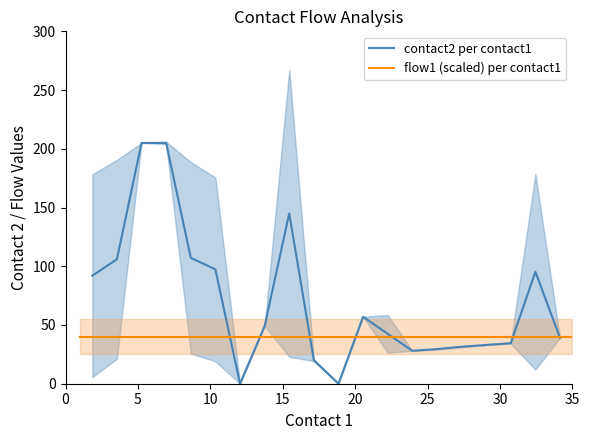

Does the chart have visible grid lines?

No